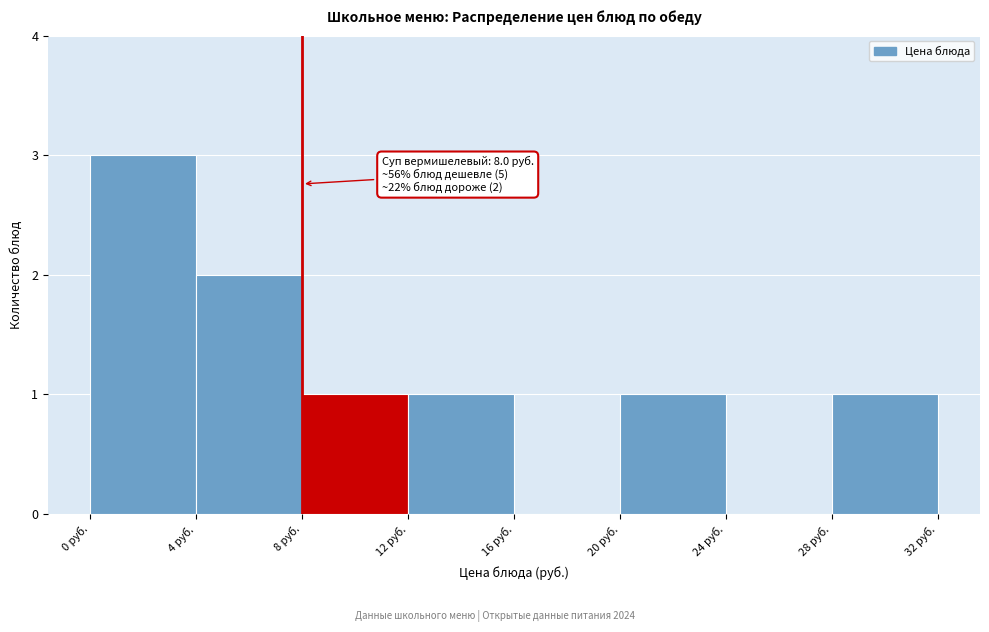

Which range on the x-axis has the tallest bar?

0 to 4